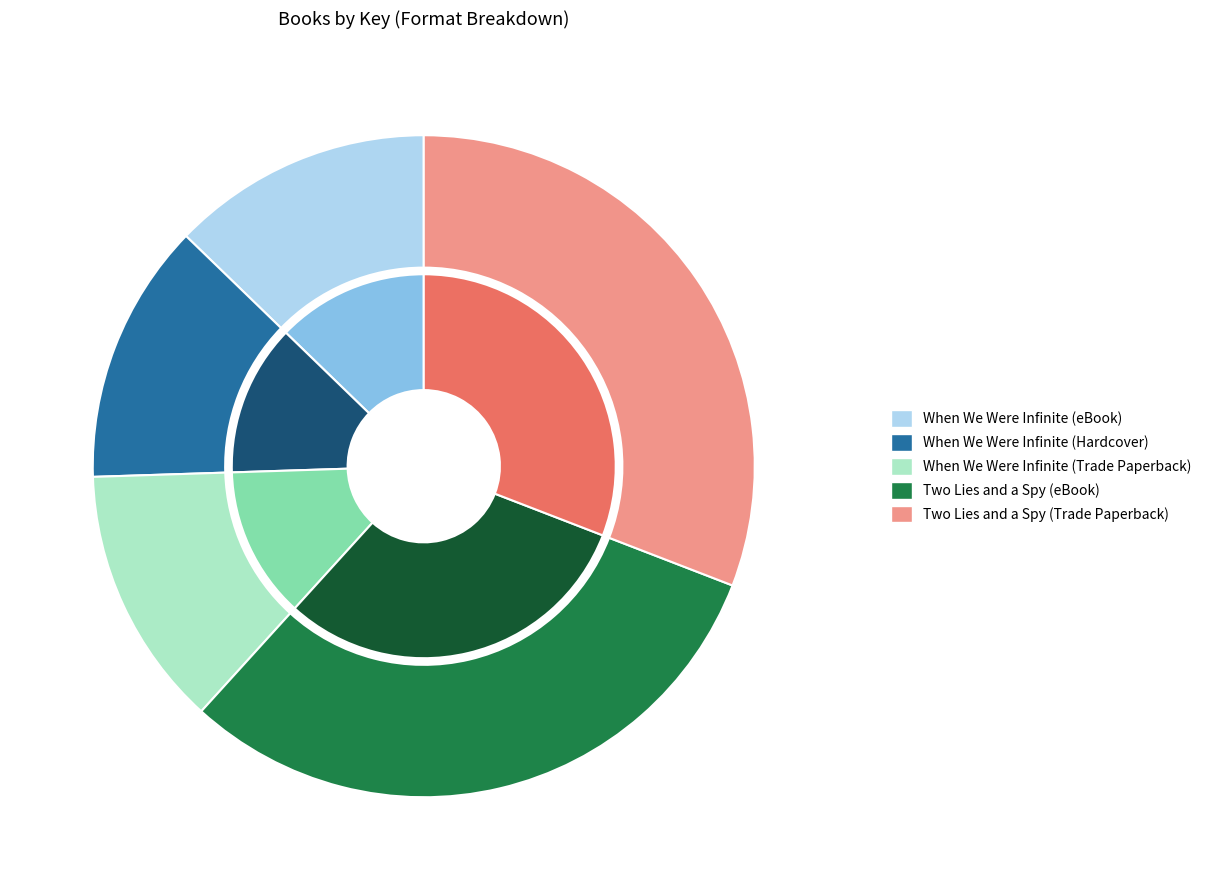

Is there any slice that represents more than half of the pie?

No